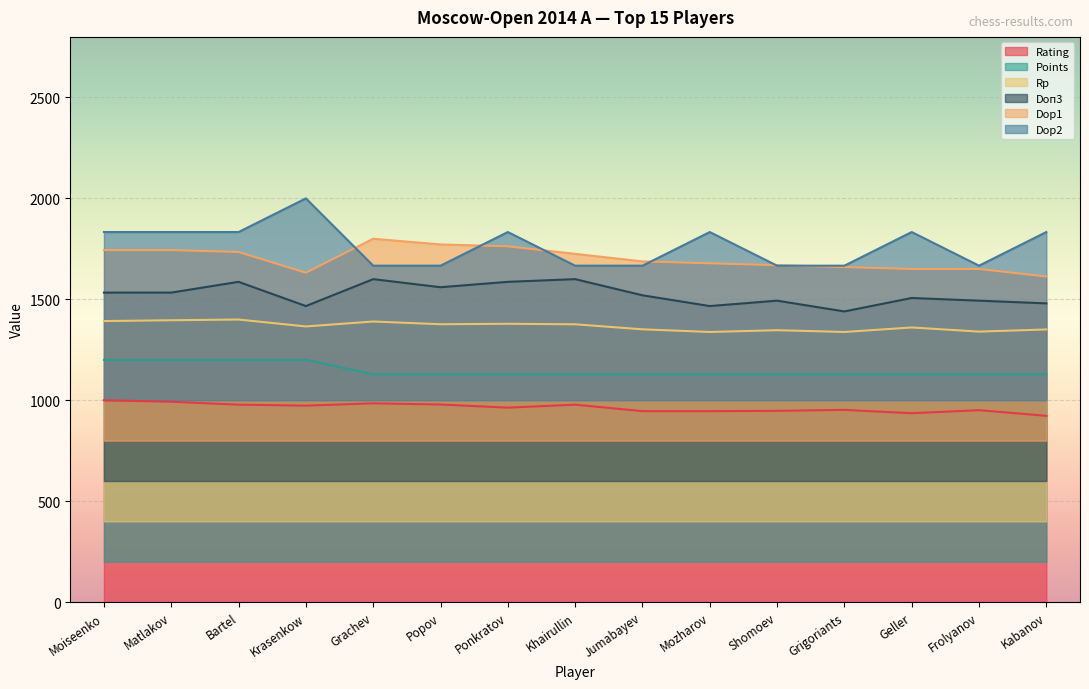

At how many categories does at least one series exceed 1545?

15